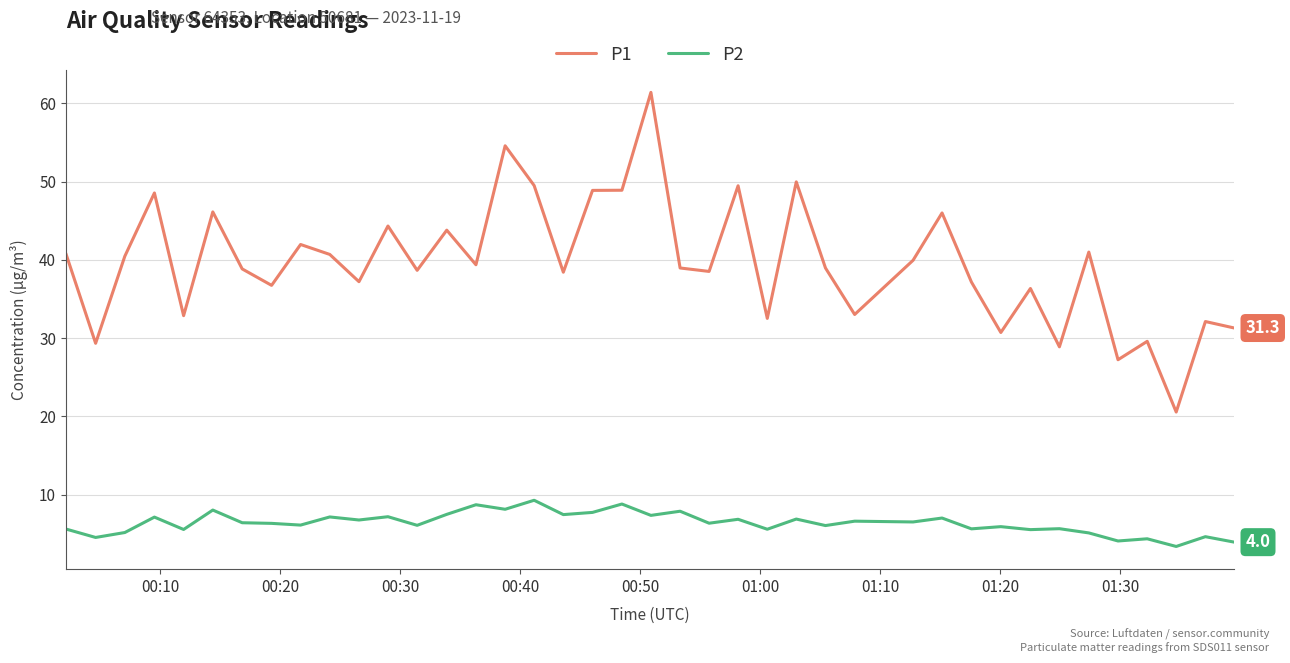

What is the maximum value shown in the chart?

61.4